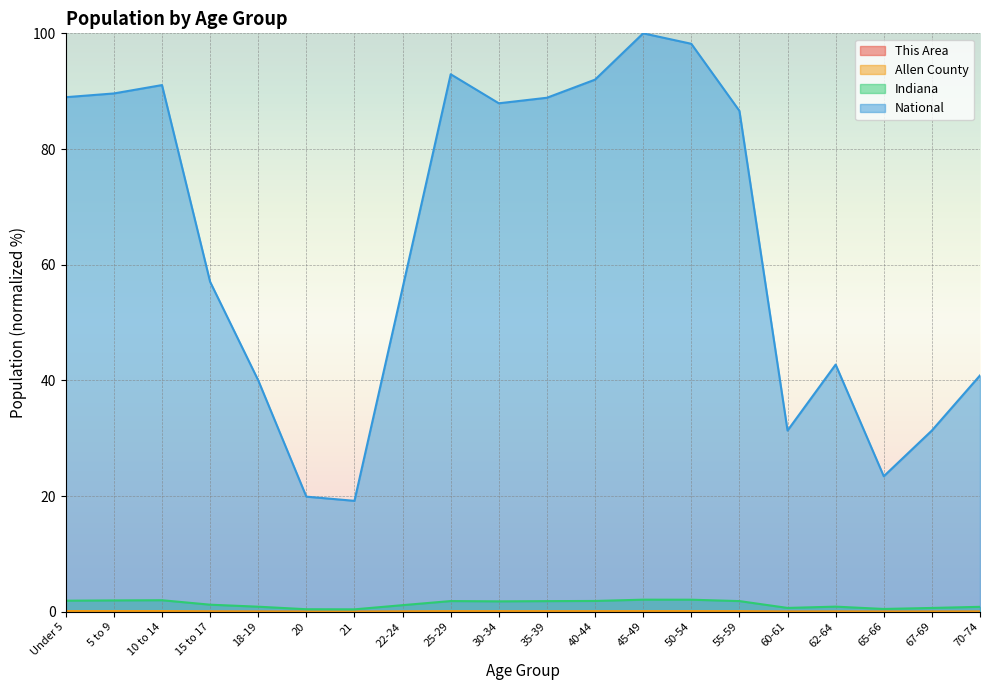

Where is the first local maximum for Indiana?

10 to 14